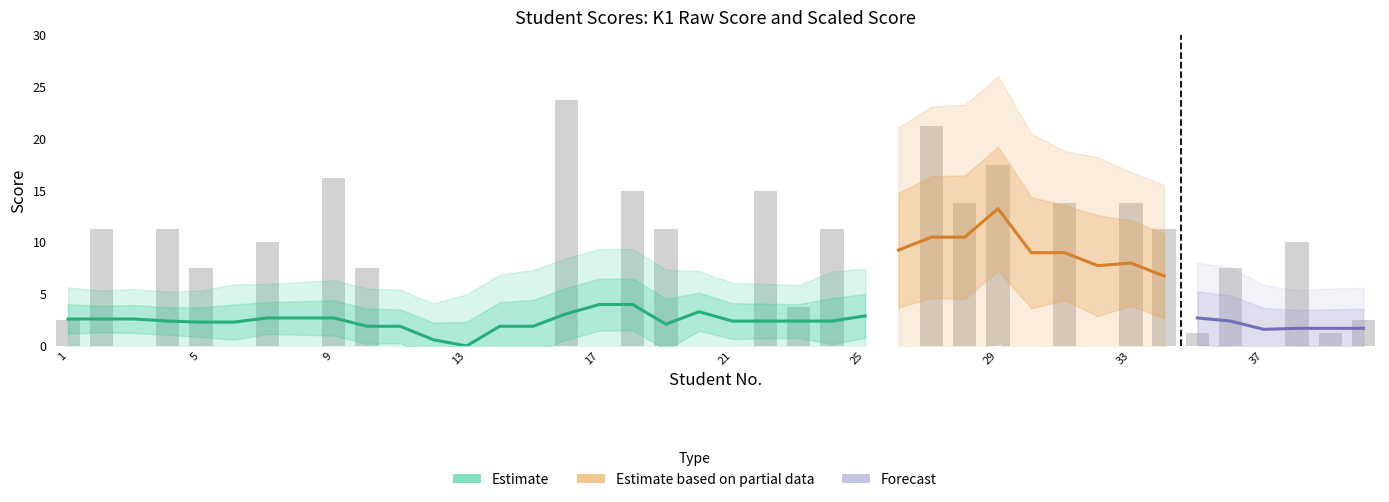

Reading left to right, transcribe all the data shown in this chart.

1=2.5	2=11.2	3=0.0	4=11.2	5=7.5	6=0.0	7=10.0	8=0.0	9=16.2	10=7.5	11=0.0	12=0.0	13=0.0	14=0.0	15=0.0	16=23.8	17=0.0	18=15.0	19=11.2	20=0.0	21=0.0	22=15.0	23=3.8	24=11.2	25=0.0	26=0.0	27=21.2	28=13.8	29=17.5	30=0.0	31=13.8	32=0.0	33=13.8	34=11.2	35=1.2	36=7.5	37=0.0	38=10.0	39=1.2	40=2.5